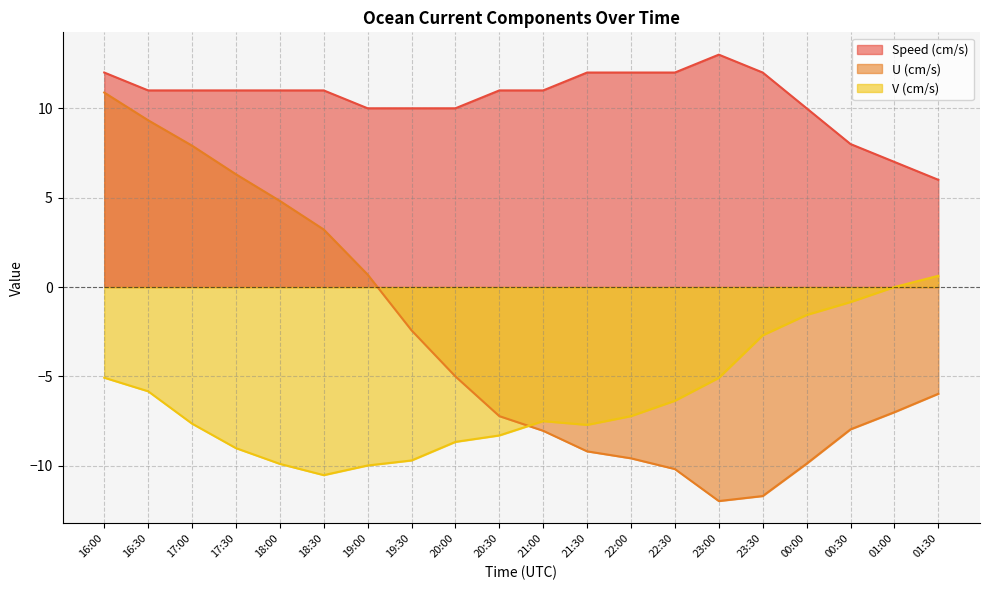

The Speed (cm/s) series shows 2.6 at 18:00. True or false?

False